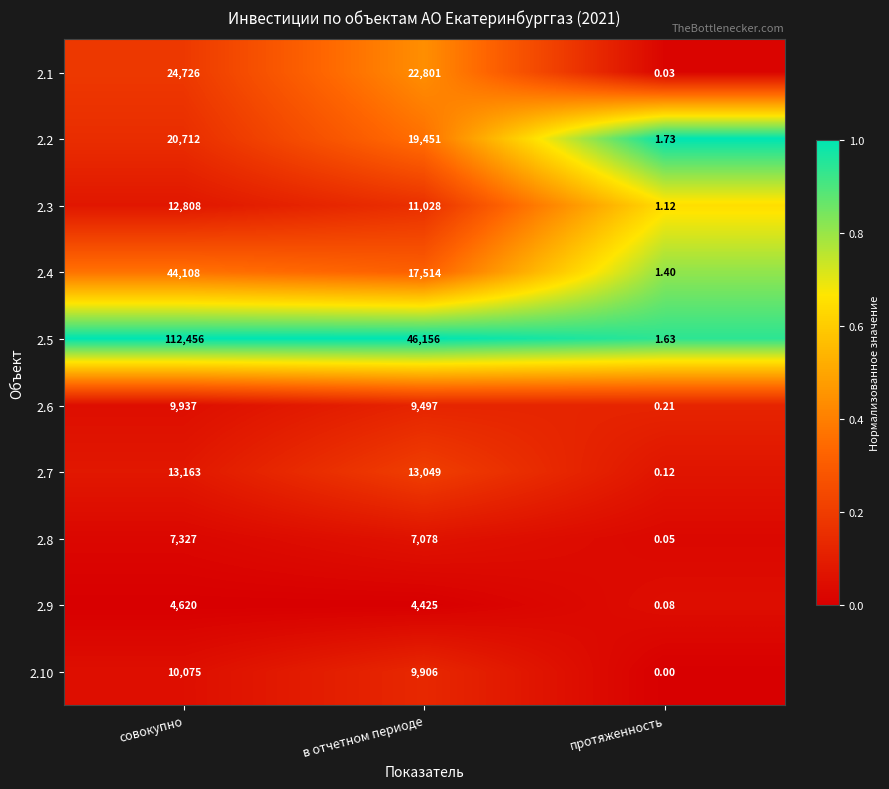

At which label does 2.2 reach its peak?

совокупно